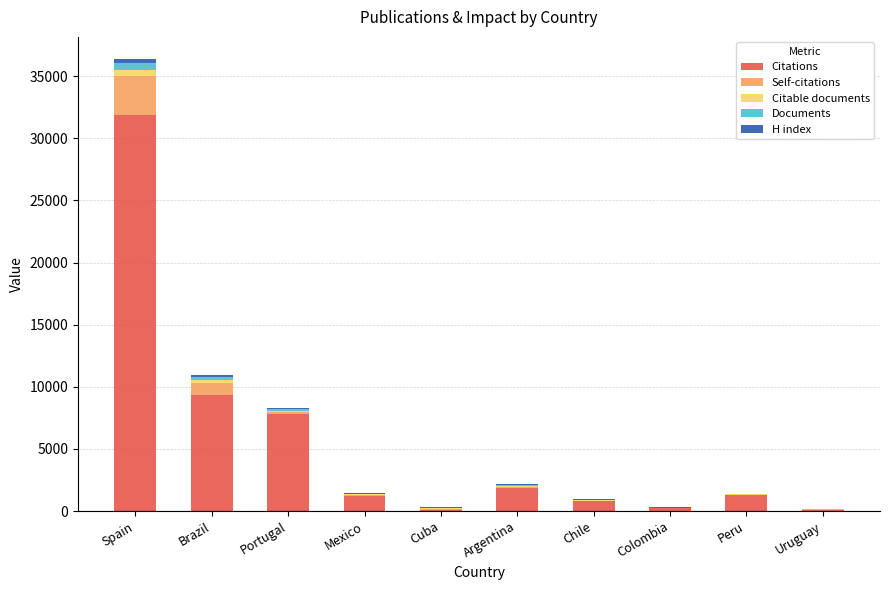

Are the bars grouped side by side (vs. stacked)?

No